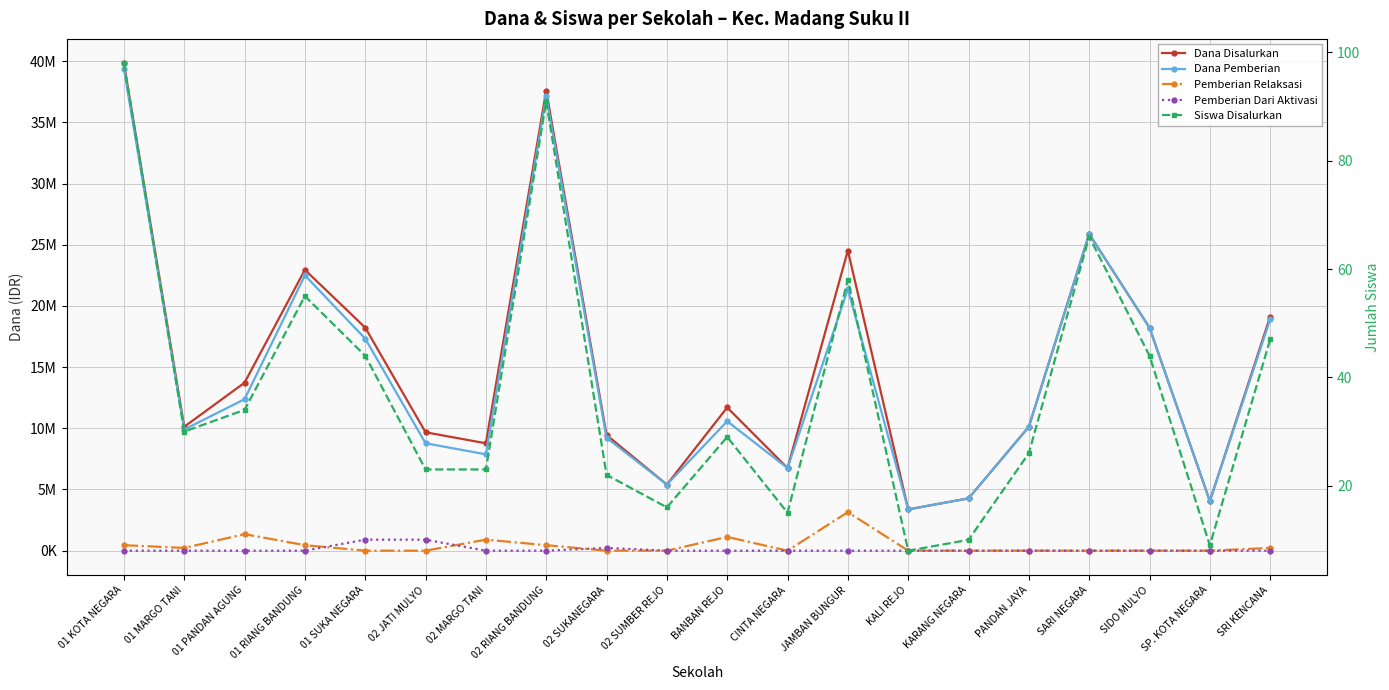

Which category has the lowest value in the Dana Pemberian series?

KALI REJO